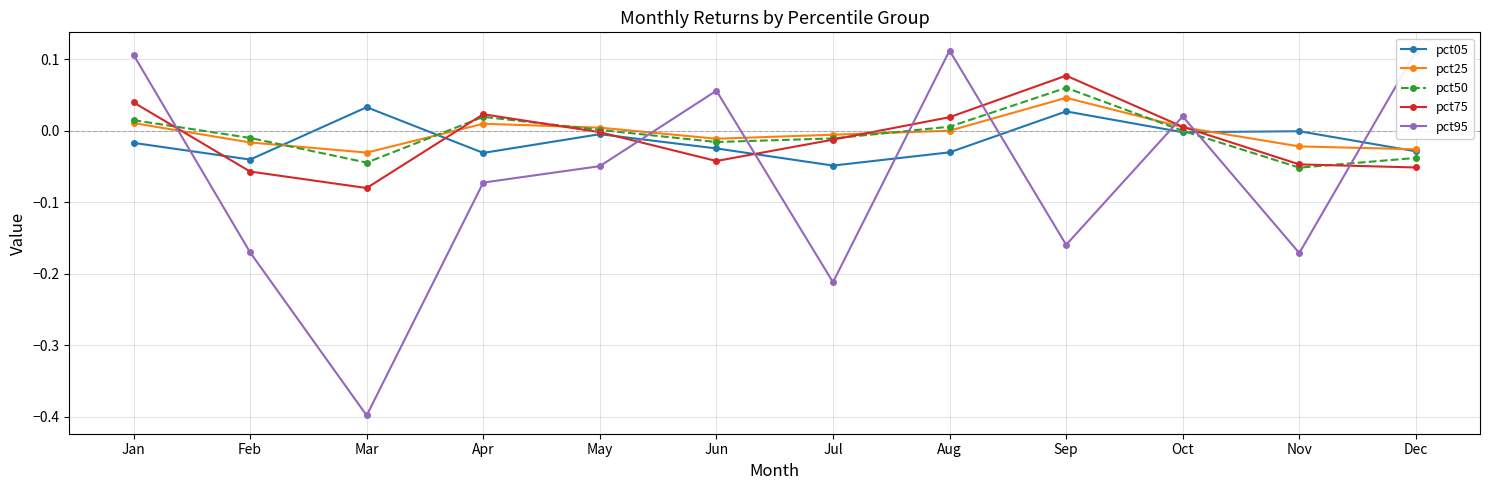

What are all the series names shown in the legend?

pct05, pct25, pct50, pct75, pct95